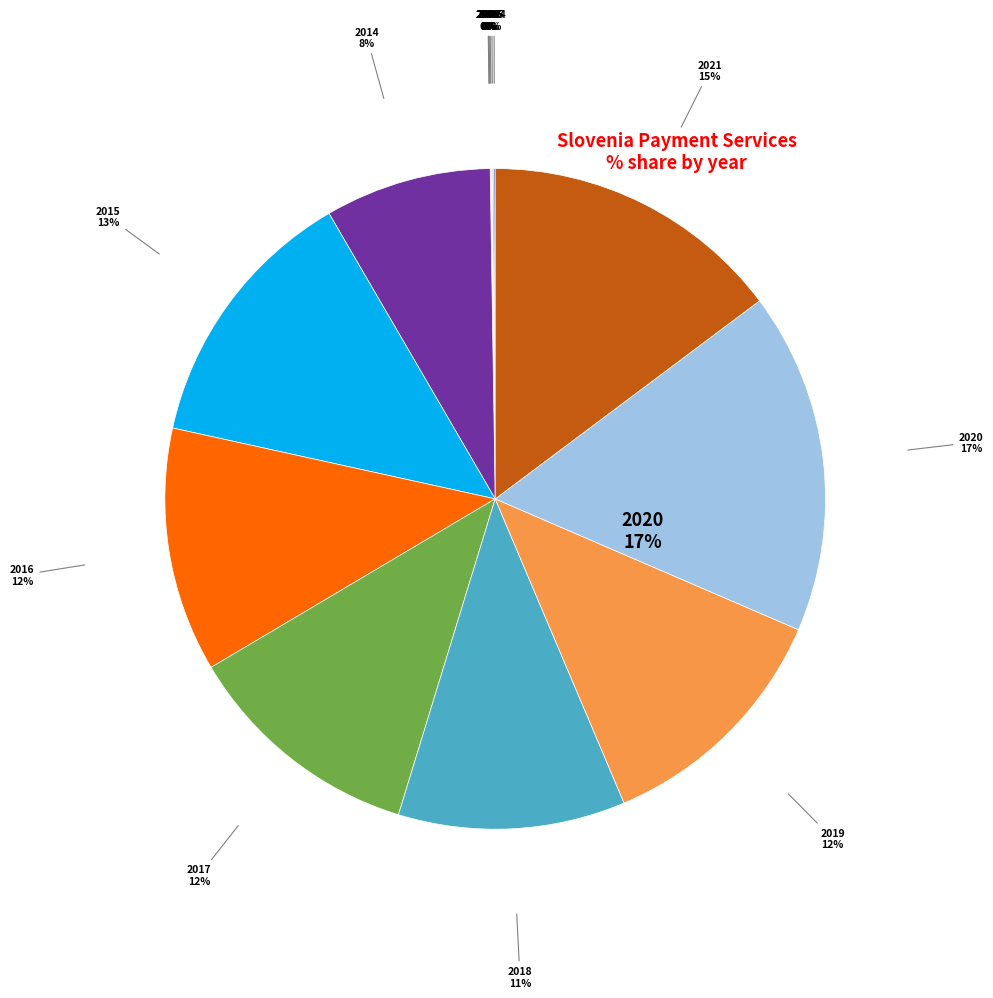

To the nearest percent, what is the combined percentage of 2021 and 2019?

27%